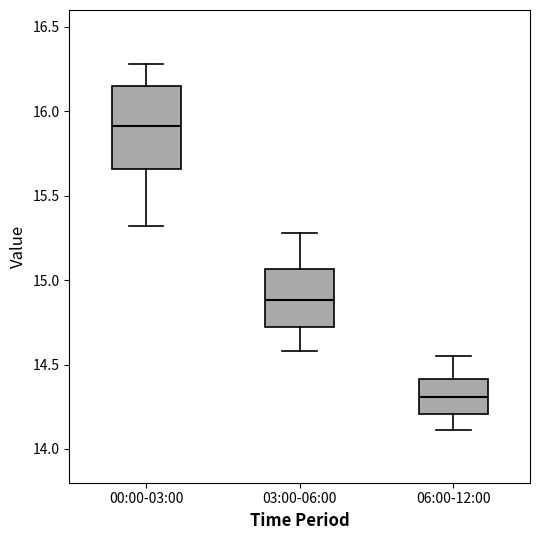

Where is the lower edge of the box for 00:00-03:00 on the y-axis? The values are not printed on the chart, so give them approximately, as read against the axis.

15.65